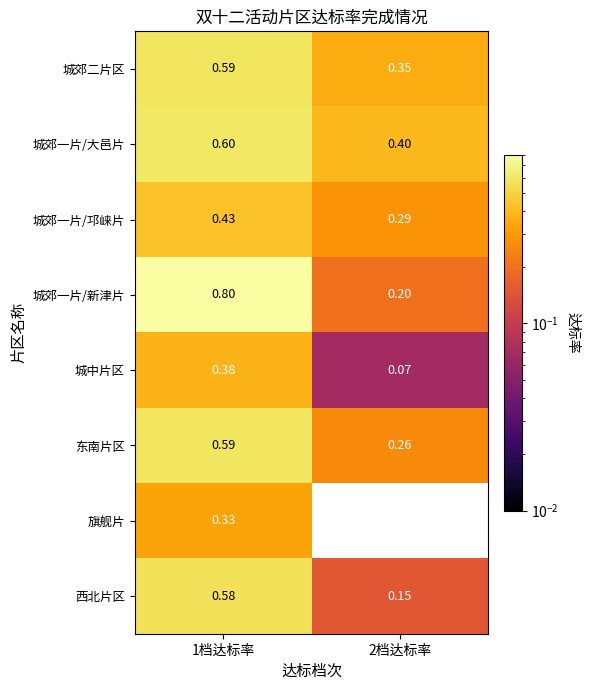

Rank the series at 2档达标率 from highest to lowest value.

城郊一片/大邑片, 城郊二片区, 城郊一片/邛崃片, 东南片区, 城郊一片/新津片, 西北片区, 城中片区, 旗舰片